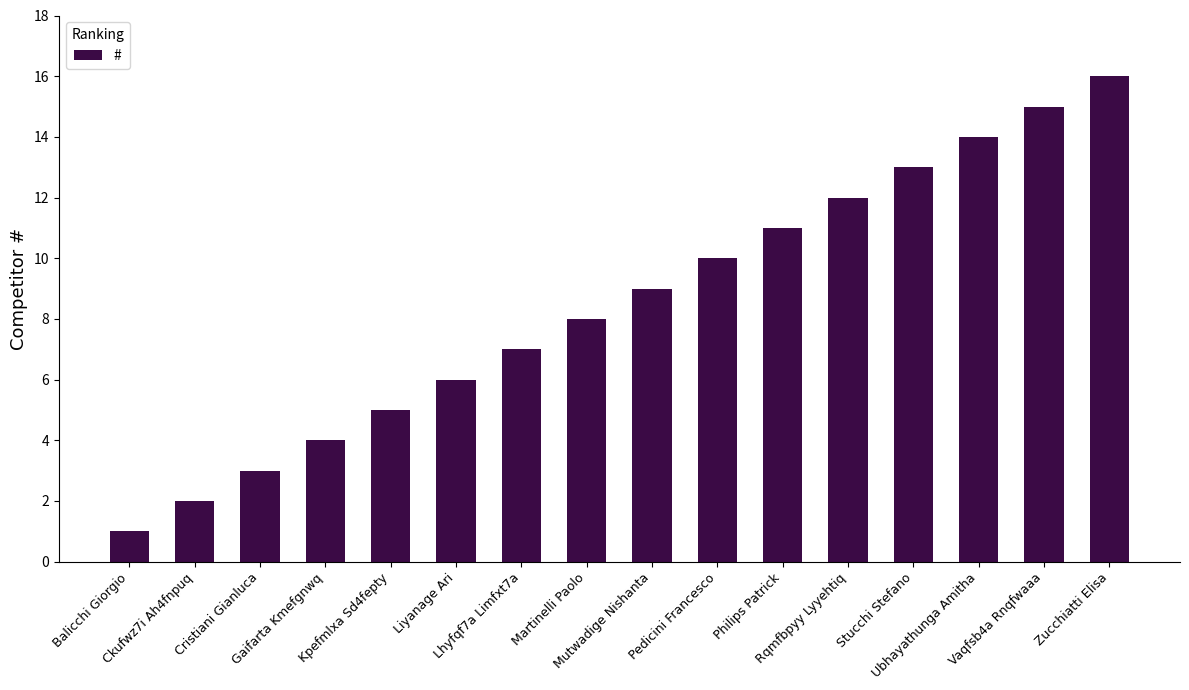

Where is the data nearest to the value 8?

Martinelli Paolo